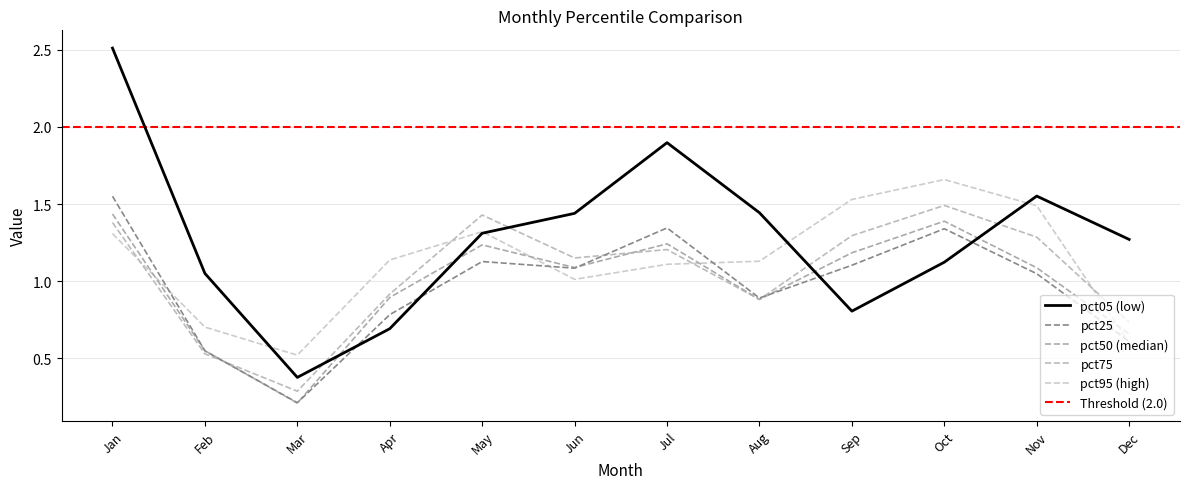

Reading left to right, what are all the values shown in this chart?

pct05: 2.5	1.1	0.4	0.7	1.3	1.4	1.9	1.4	0.8	1.1	1.6	1.3
pct25: 1.6	0.5	0.2	0.8	1.1	1.1	1.3	0.9	1.1	1.3	1.0	0.6
pct50: 1.4	0.6	0.2	0.9	1.2	1.1	1.2	0.9	1.2	1.4	1.1	0.7
pct75: 1.4	0.5	0.3	0.9	1.4	1.2	1.2	0.9	1.3	1.5	1.3	0.7
pct95: 1.3	0.7	0.5	1.1	1.3	1.0	1.1	1.1	1.5	1.7	1.5	0.6